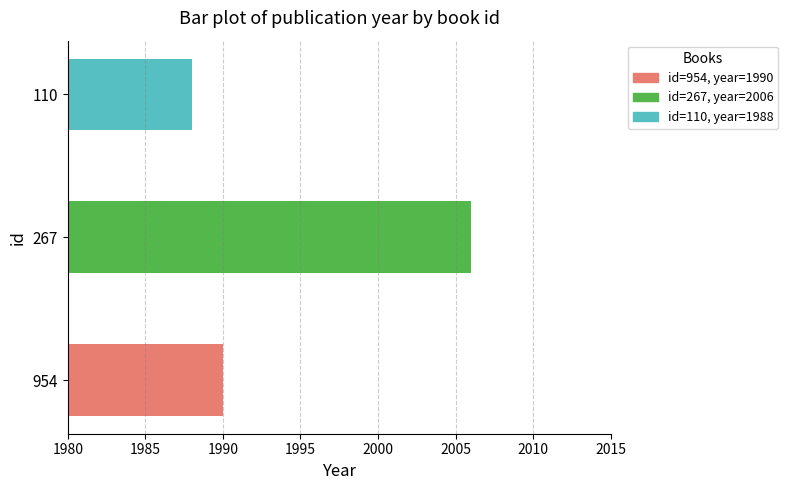

Rank the categories by value from lowest to highest.

110, 954, 267